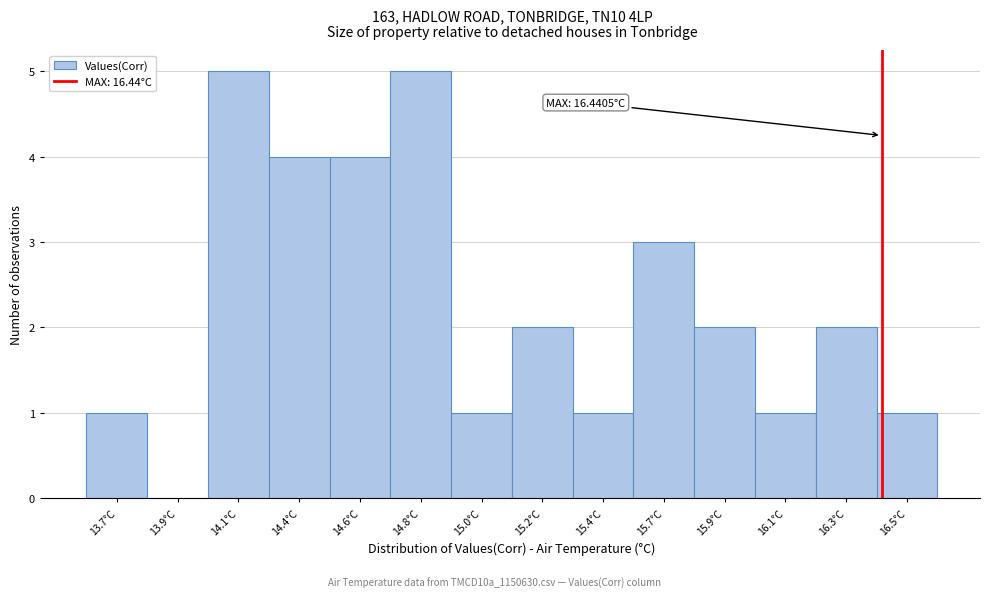

Reading left to right, list all the values displayed in this chart.

13.7°C=1	13.9°C=0	14.1°C=5	14.4°C=4	14.6°C=4	14.8°C=5	15.0°C=1	15.2°C=2	15.4°C=1	15.7°C=3	15.9°C=2	16.1°C=1	16.3°C=2	16.5°C=1